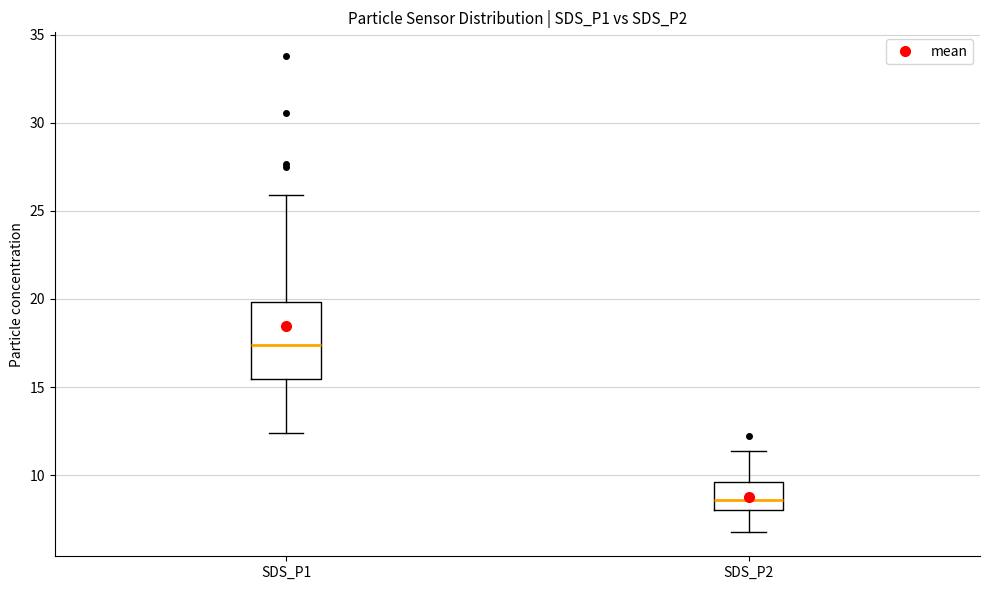

Reading left to right, transcribe this box plot: for each box, give where its median line is, the range the box spans, and where its two whiskers end, as read against the y-axis. The values are not printed on the chart, so give them approximately, as read against the axis.

SDS_P1: median 17.5, box 15.5 to 20.0, whiskers 12.5 to 26.0
SDS_P2: median 8.5, box 8.0 to 9.5, whiskers 7.0 to 11.5